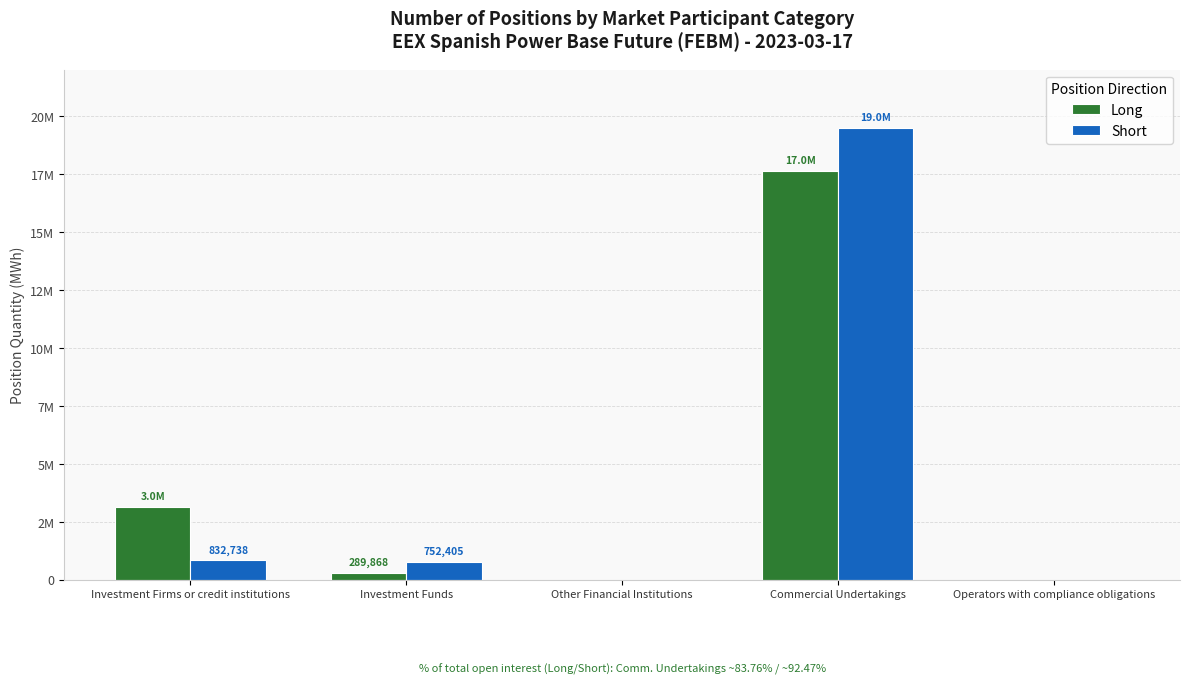

What is the maximum value for Short?

19472920